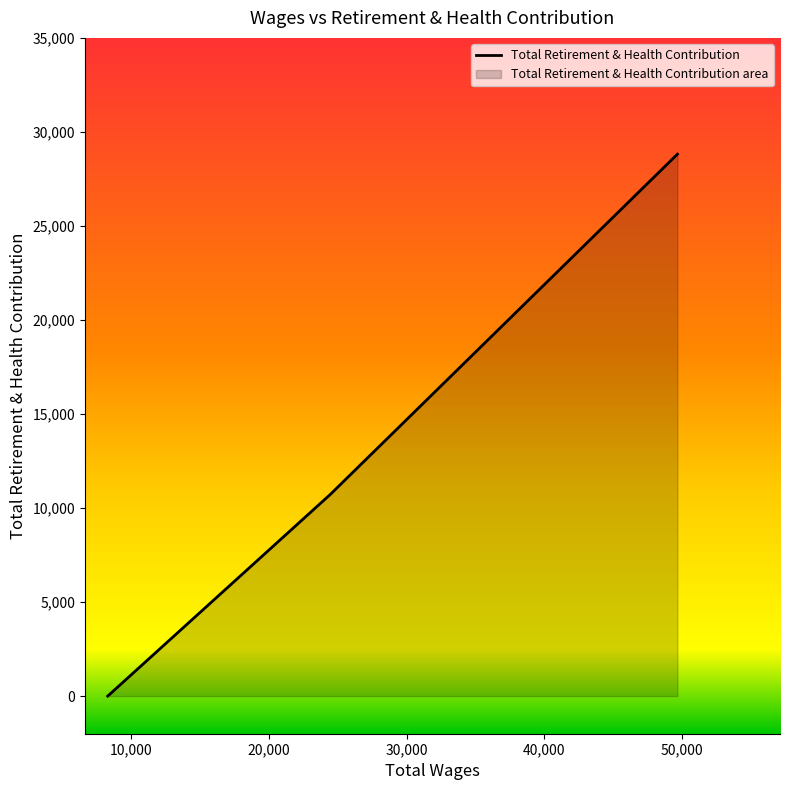

What is the change in value from 49683.0 to 8287.0?

-28819